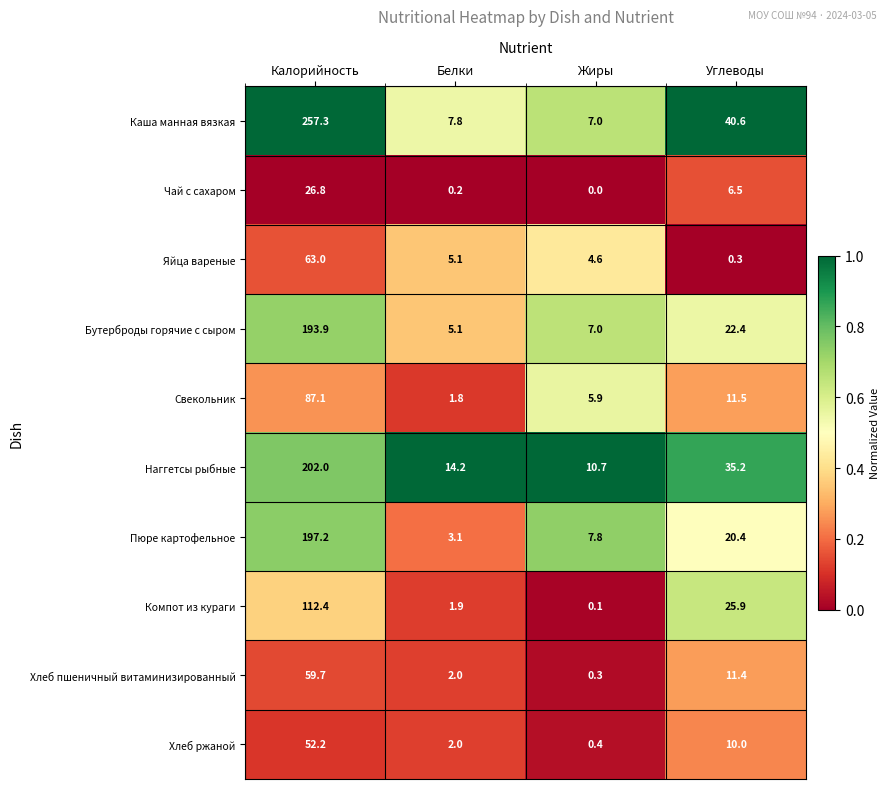

What is the greatest value displayed?

257.3